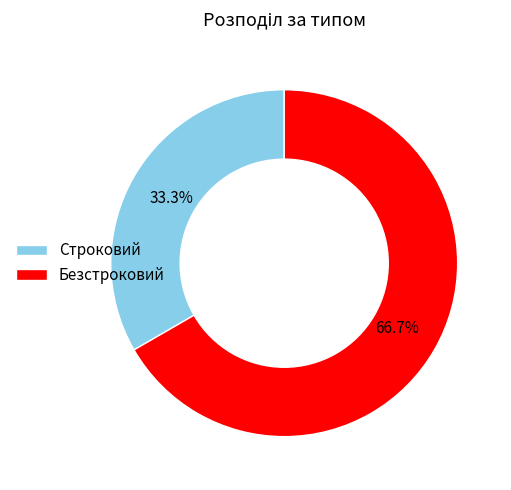

What is the majority slice?

Безстроковий